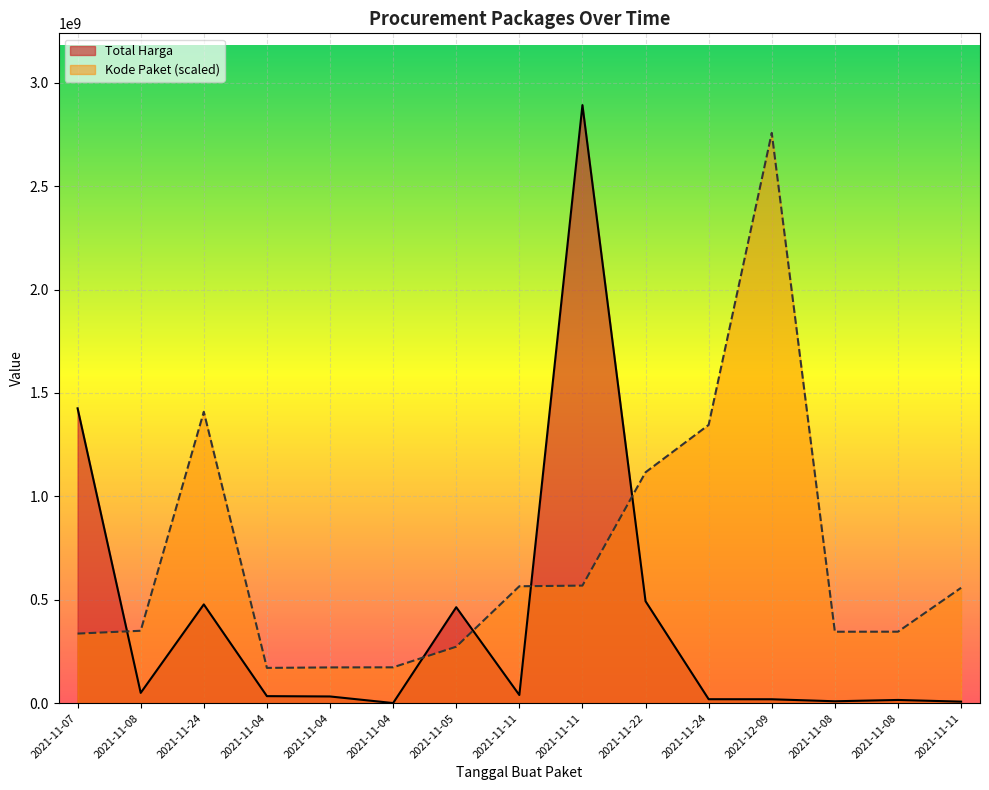

How many distinct data groups are displayed?

2